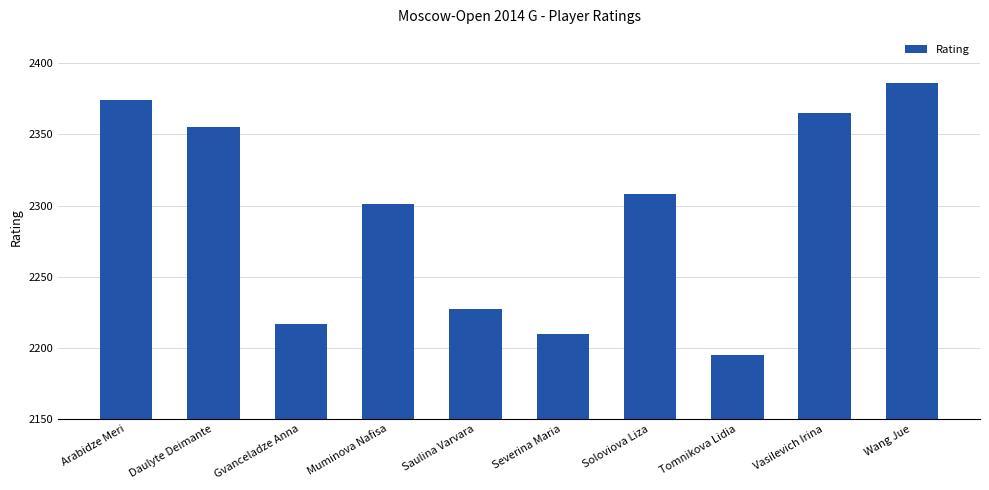

What position from the left is Muminova Nafisa?

4